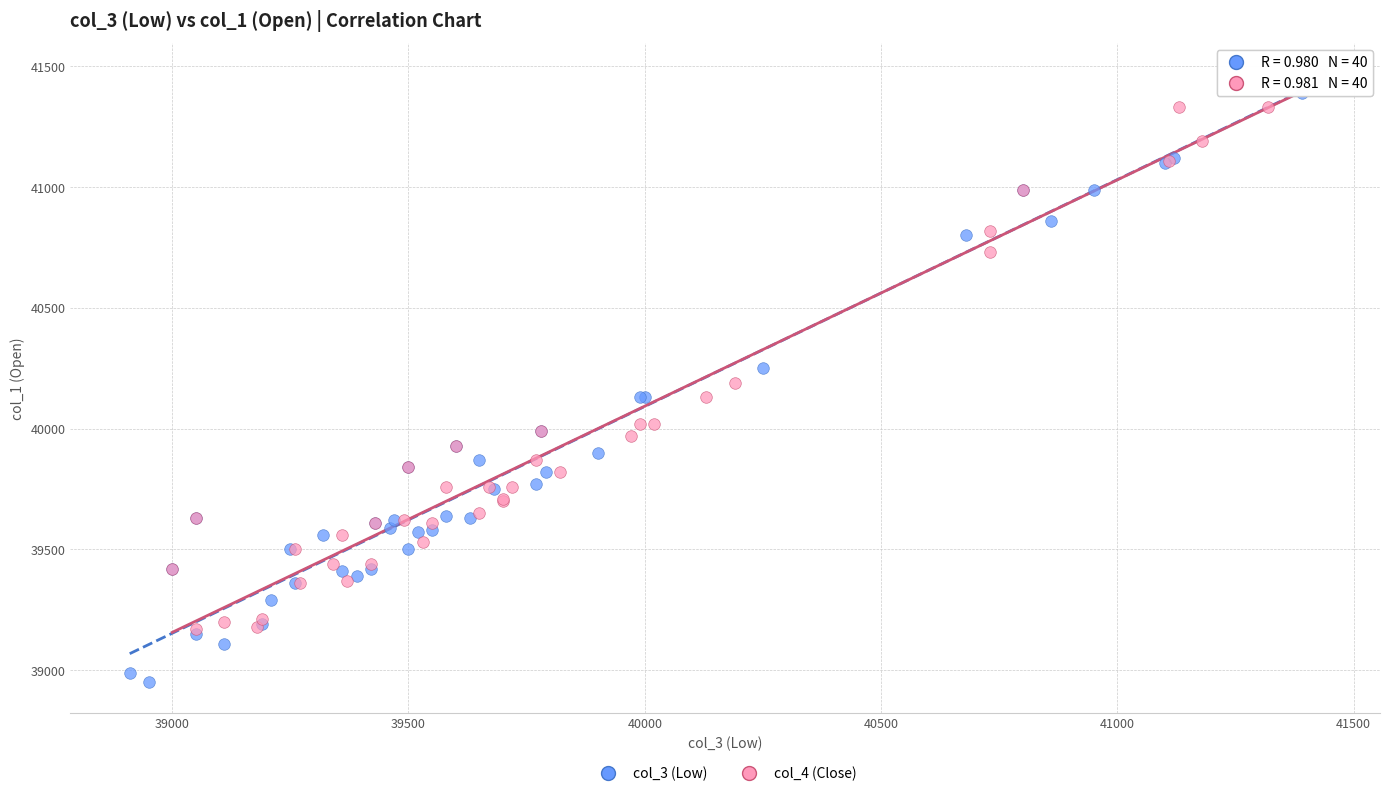

Which series has the widest spread of Y values?

col_3 (Low)